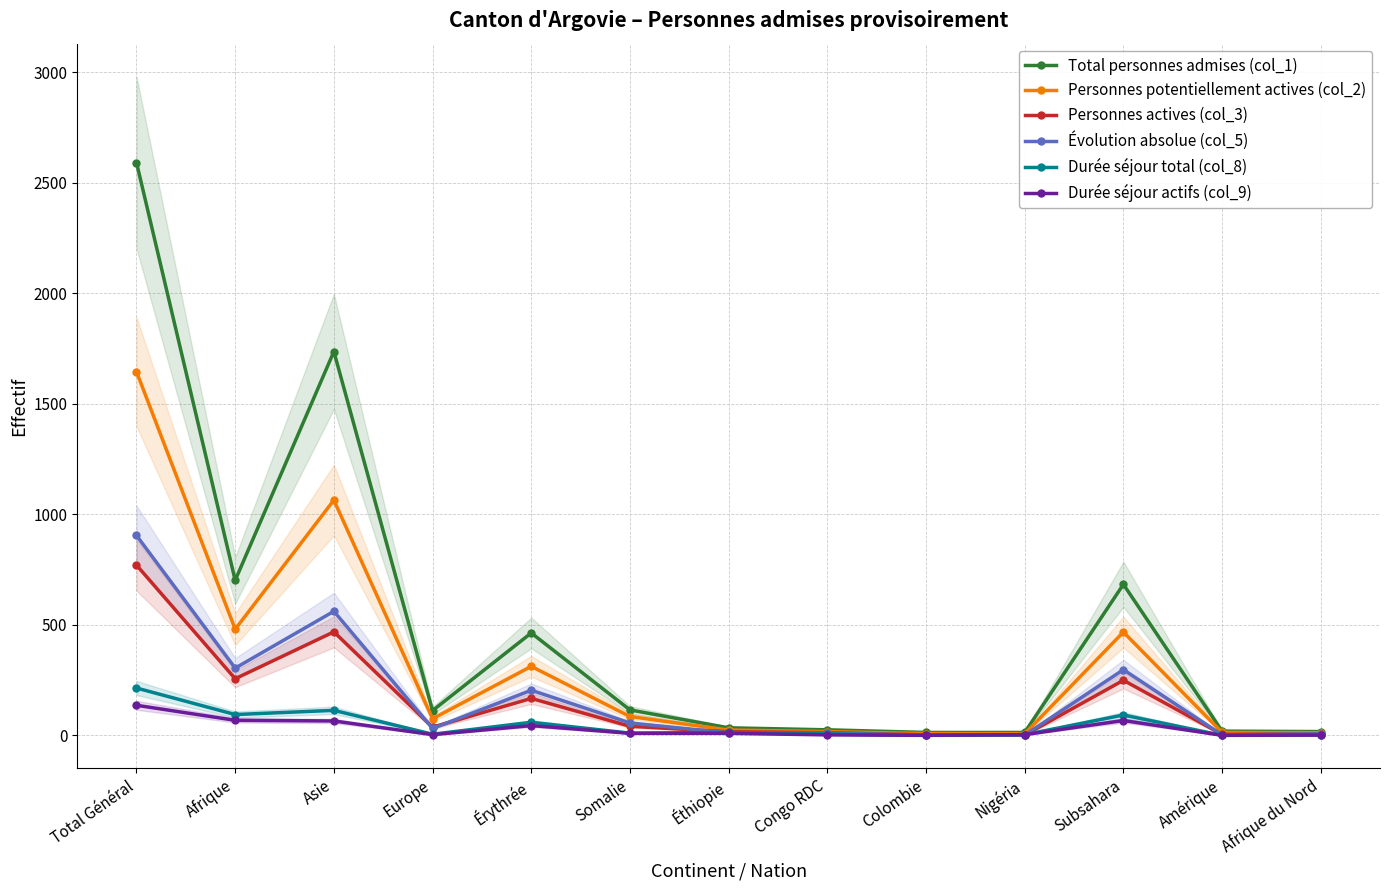

Which series has the widest spread of values?

Total personnes admises (col_1)